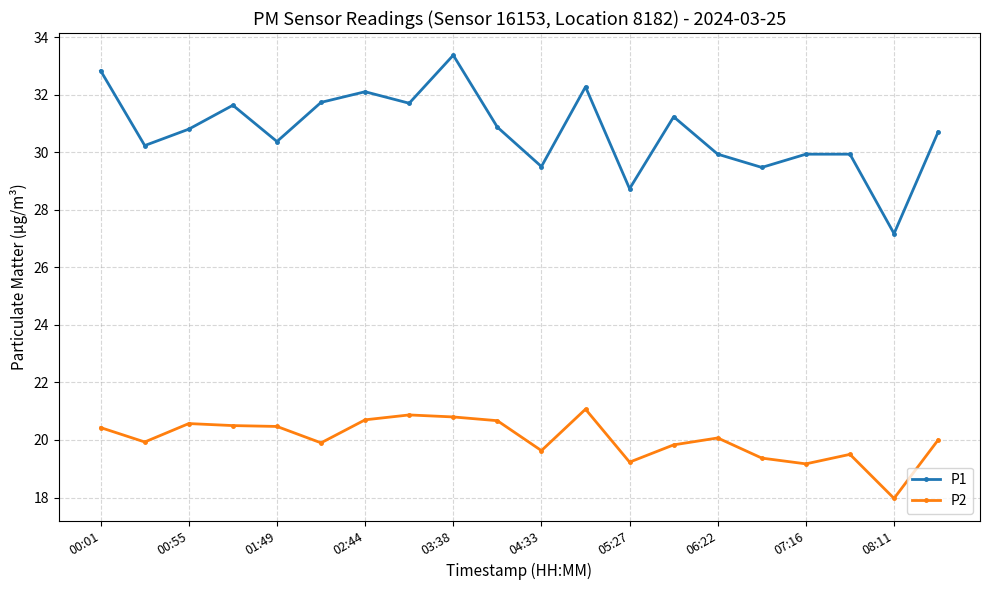

What is the difference between the second highest and minimum values in the P1 series?

5.7